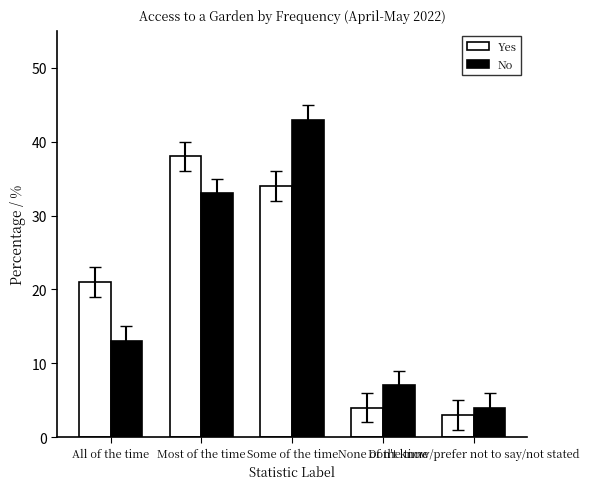

What is the average value of the Yes series?

20